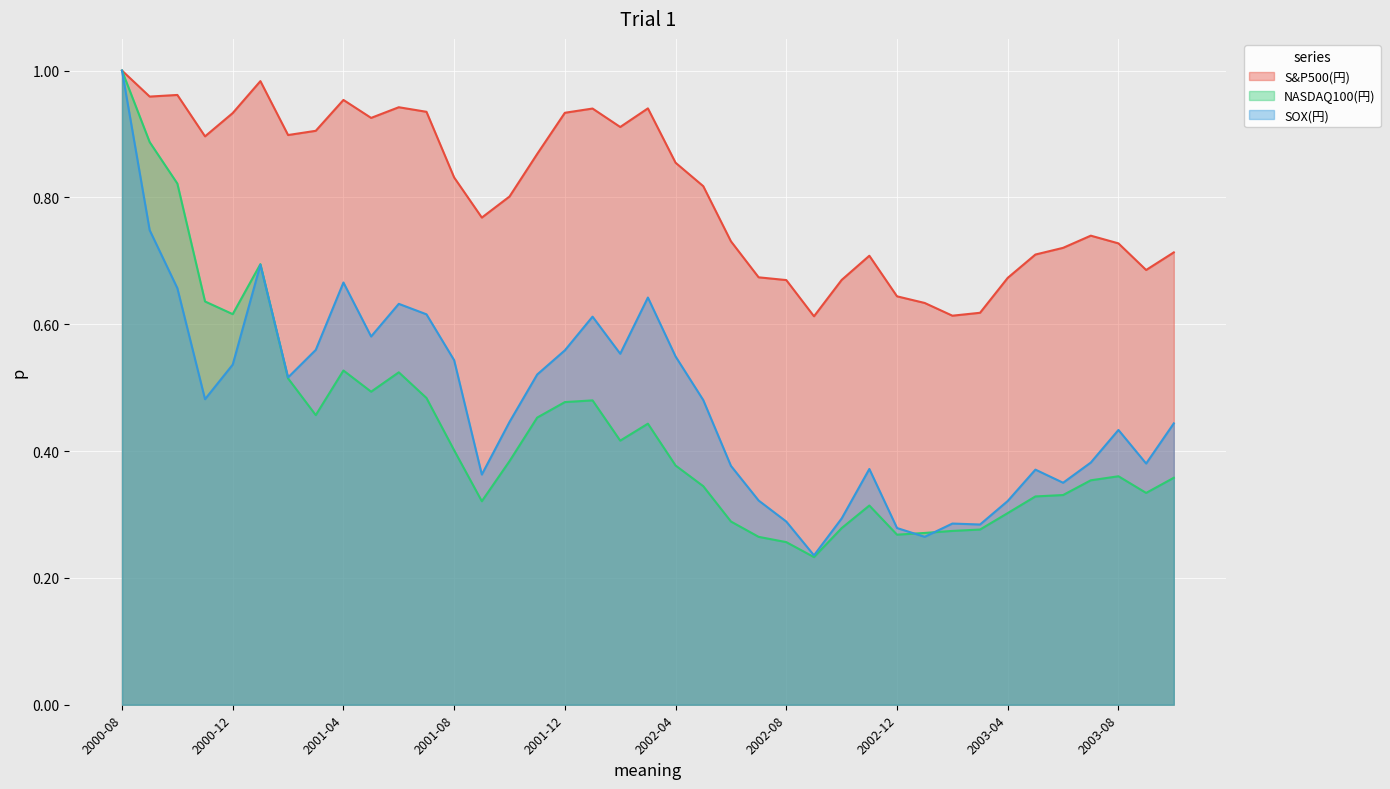

What is the label of the 20th point from the right?

2002-03